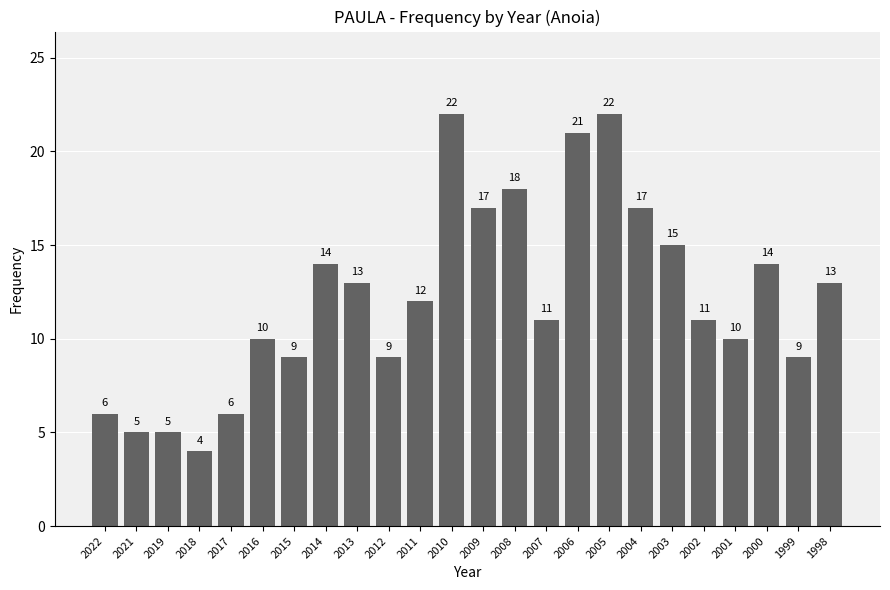

What is the minimum value shown in the chart?

4